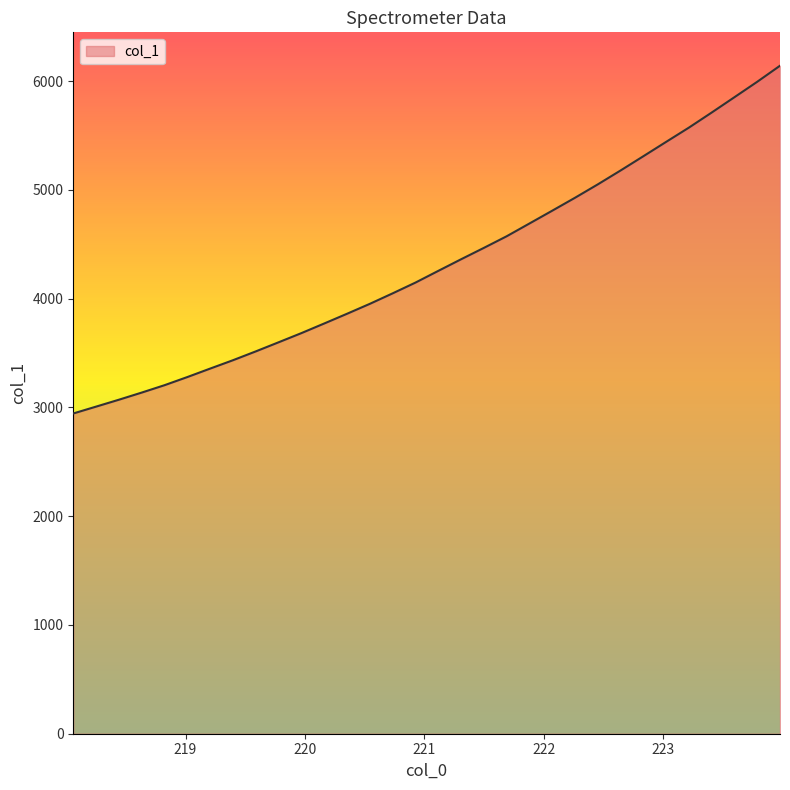

What is the smallest value displayed?

2944.7